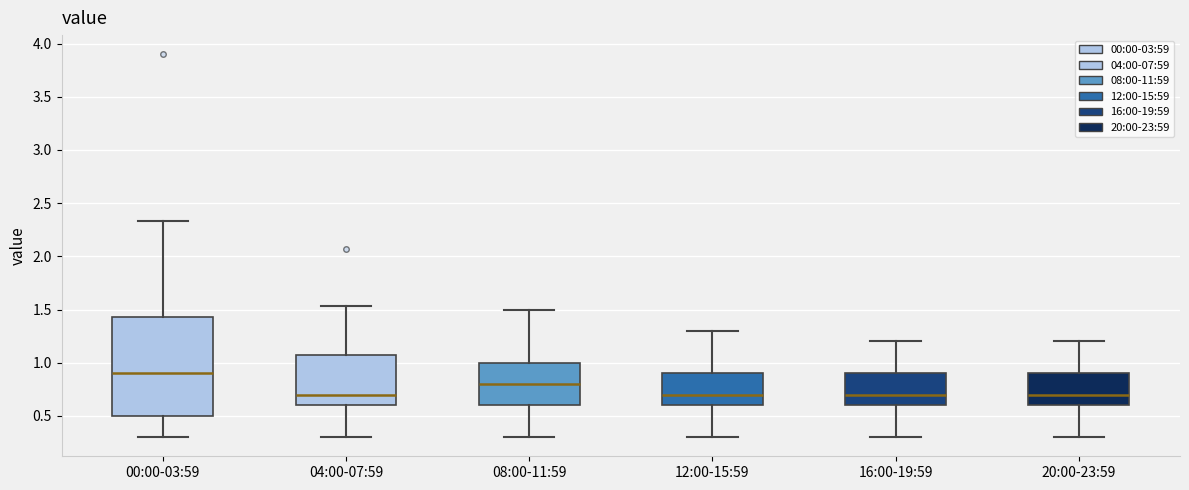

Reading left to right, read every box against the y-axis: the position of its median line, the range the box covers, and the ends of its whiskers. The values are not printed on the chart, so give them approximately, as read against the axis.

00:00-03:59: median 0.90, box 0.50 to 1.45, whiskers 0.30 to 2.35
04:00-07:59: median 0.70, box 0.60 to 1.05, whiskers 0.30 to 1.55
08:00-11:59: median 0.80, box 0.60 to 1.00, whiskers 0.30 to 1.50
12:00-15:59: median 0.70, box 0.60 to 0.90, whiskers 0.30 to 1.30
16:00-19:59: median 0.70, box 0.60 to 0.90, whiskers 0.30 to 1.20
20:00-23:59: median 0.70, box 0.60 to 0.90, whiskers 0.30 to 1.20